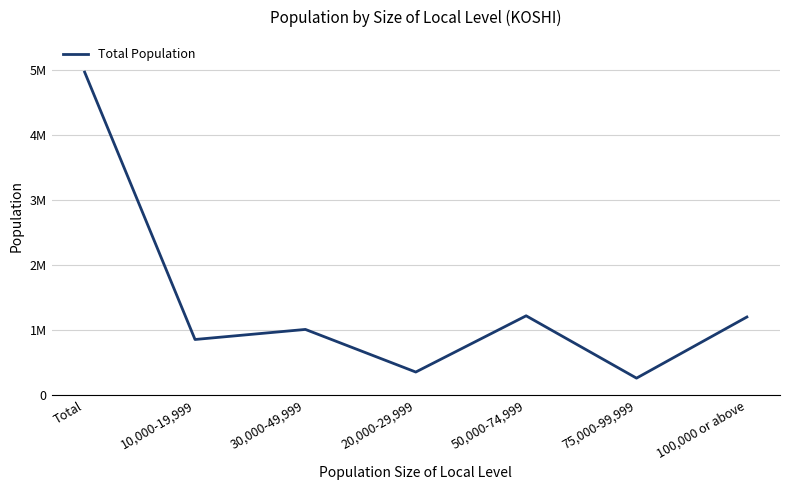

At which category does the data reach its first local valley?

10,000-19,999